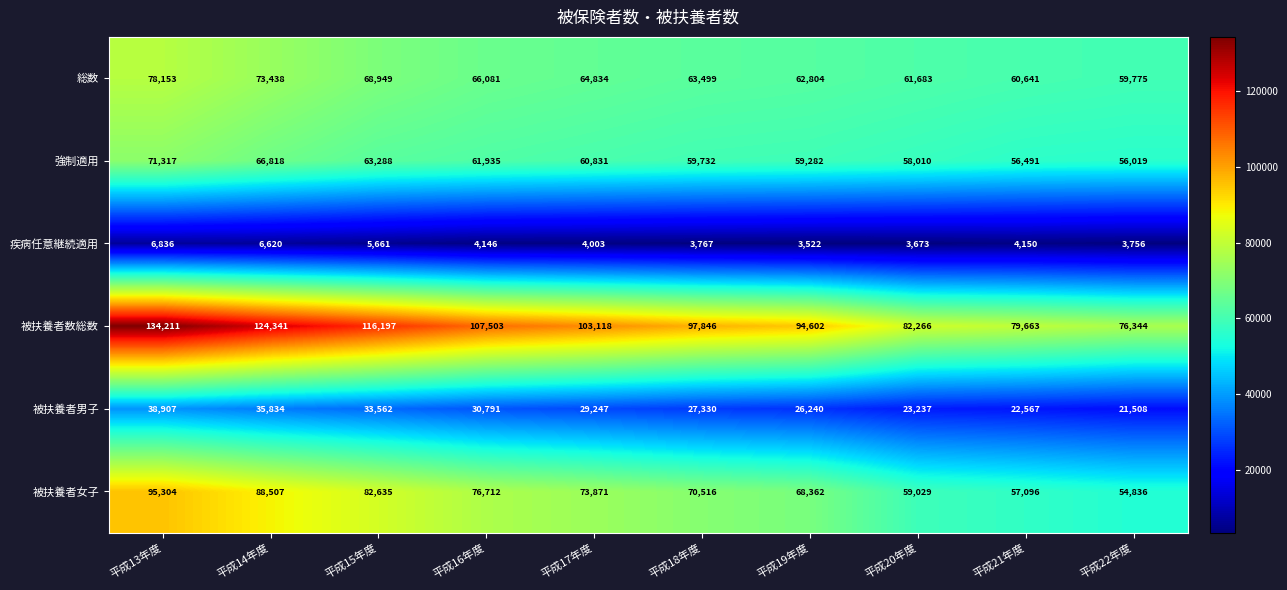

Read the 被扶養者男子 value at 平成21年度.

22567